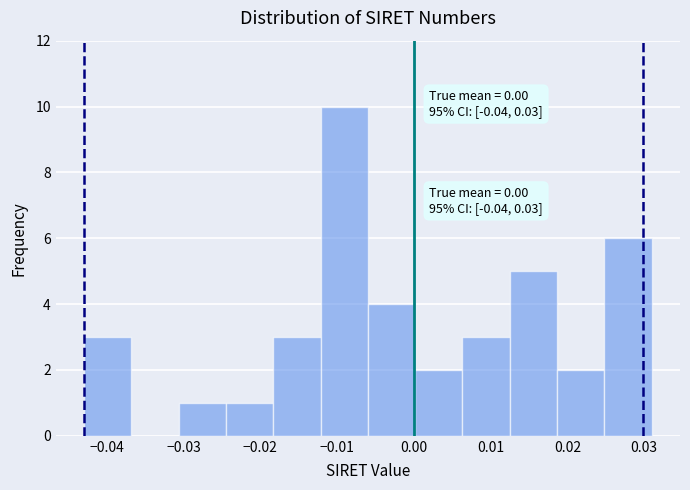

Over which range of the x-axis is the bar tallest?

-0.012 to -0.006